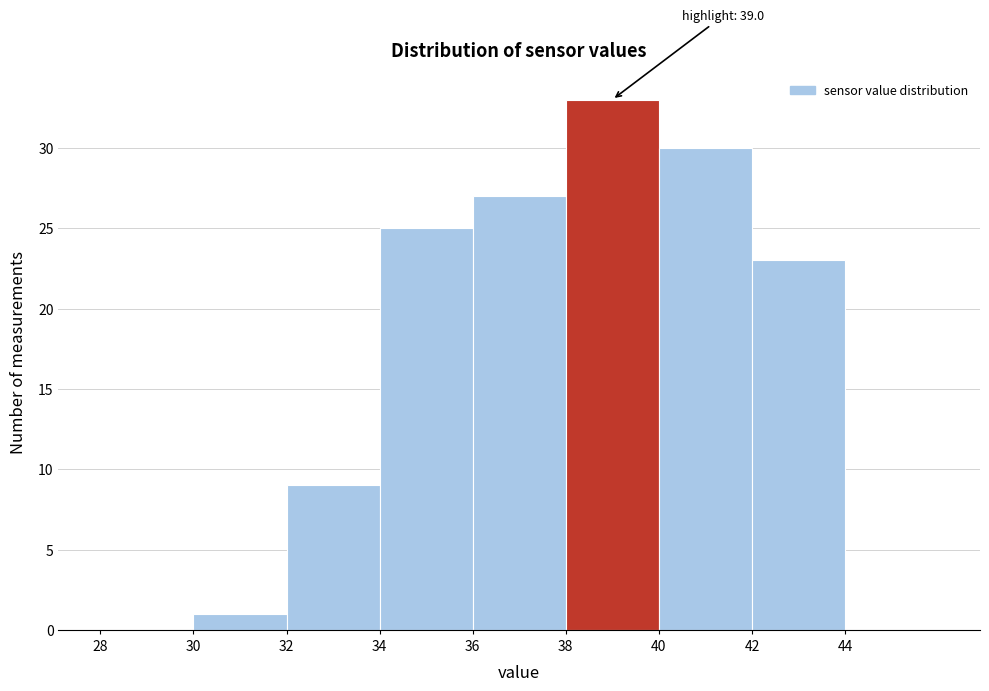

Over which range of the x-axis is the bar tallest?

38 to 40